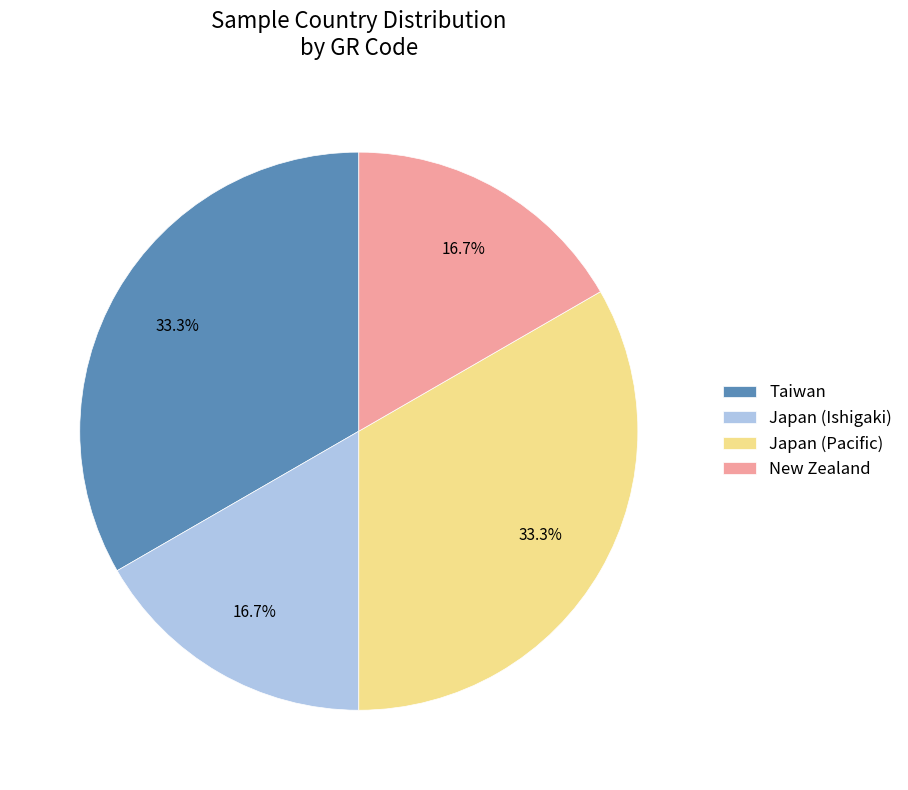

What is the total percentage of New Zealand and Japan (Pacific)?

50.0%